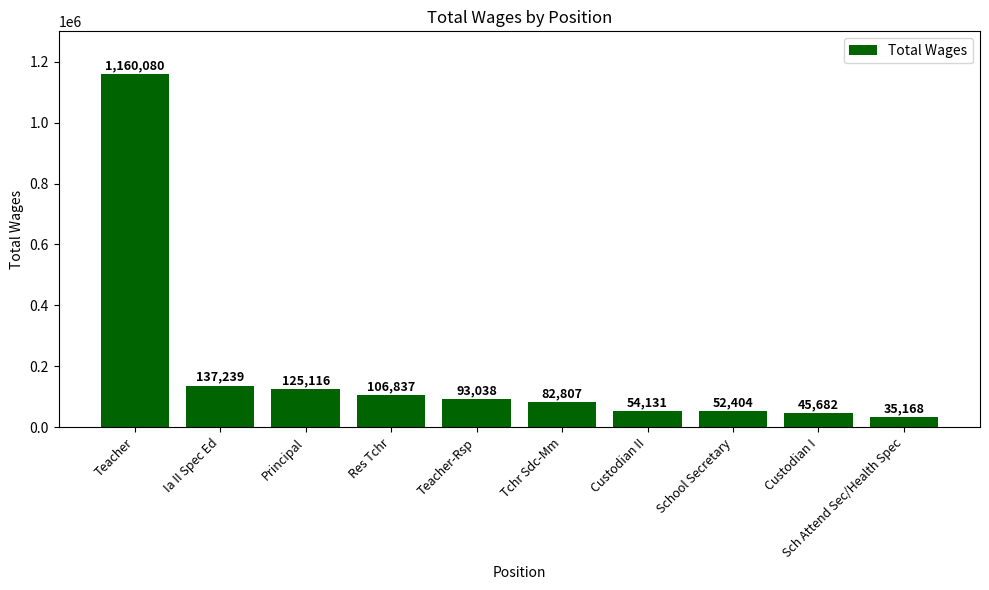

How many distinct data groups are displayed?

1